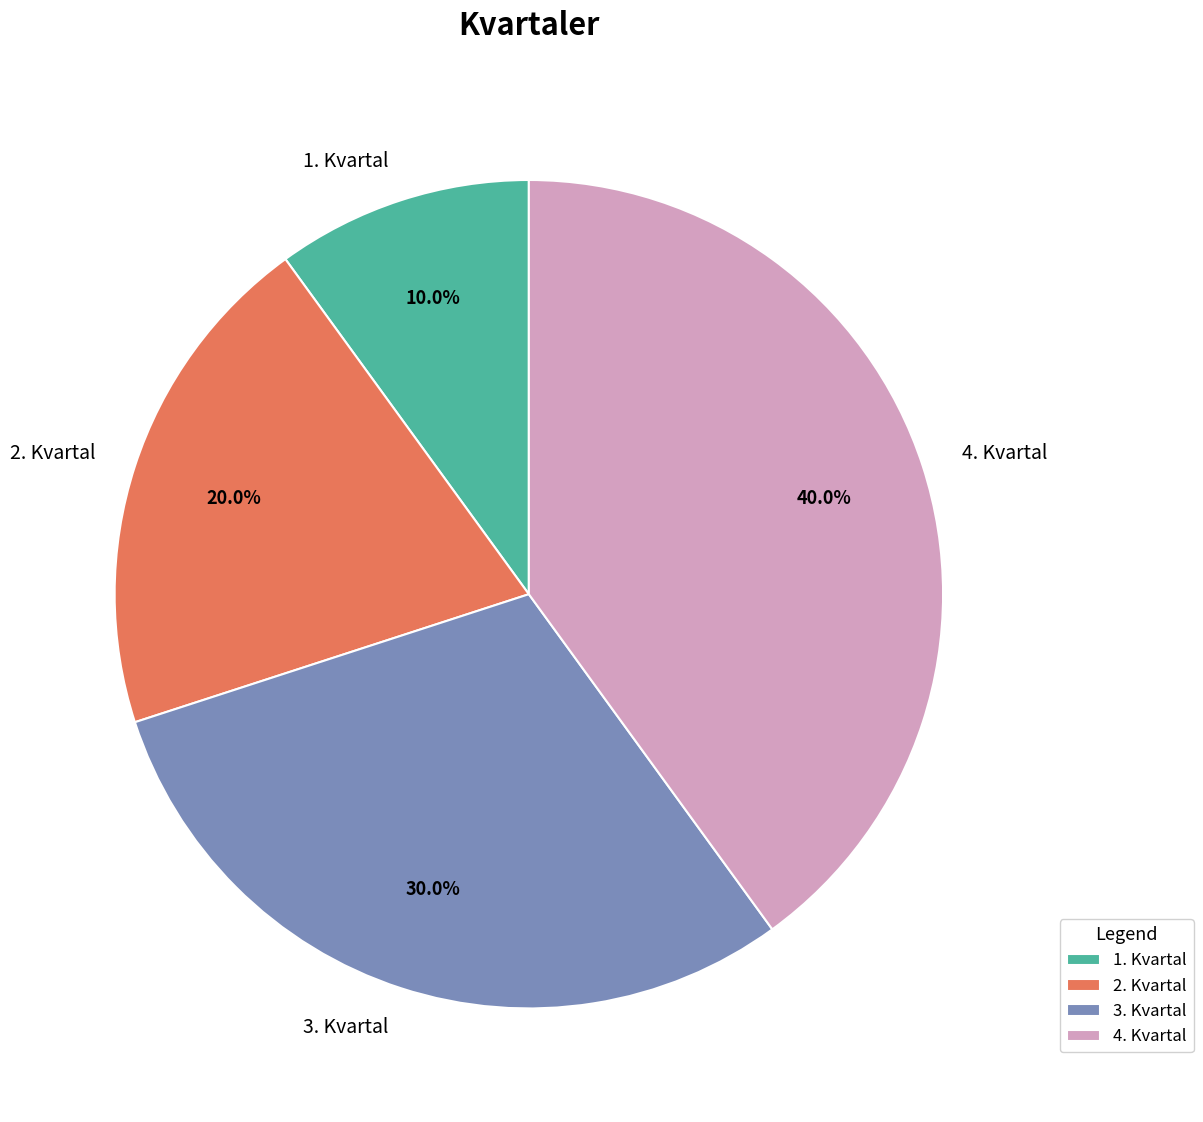

To the nearest percent, what is the combined percentage of 1. Kvartal and 3. Kvartal?

40%